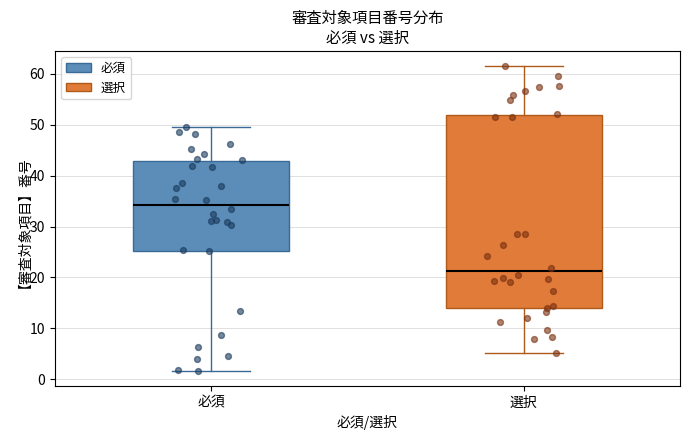

Reading left to right, read every box against the y-axis: the position of its median line, the range the box covers, and the ends of its whiskers. The values are not printed on the chart, so give them approximately, as read against the axis.

必須: median 34, box 25 to 43, whiskers 2 to 50
選択: median 21, box 14 to 52, whiskers 5 to 61